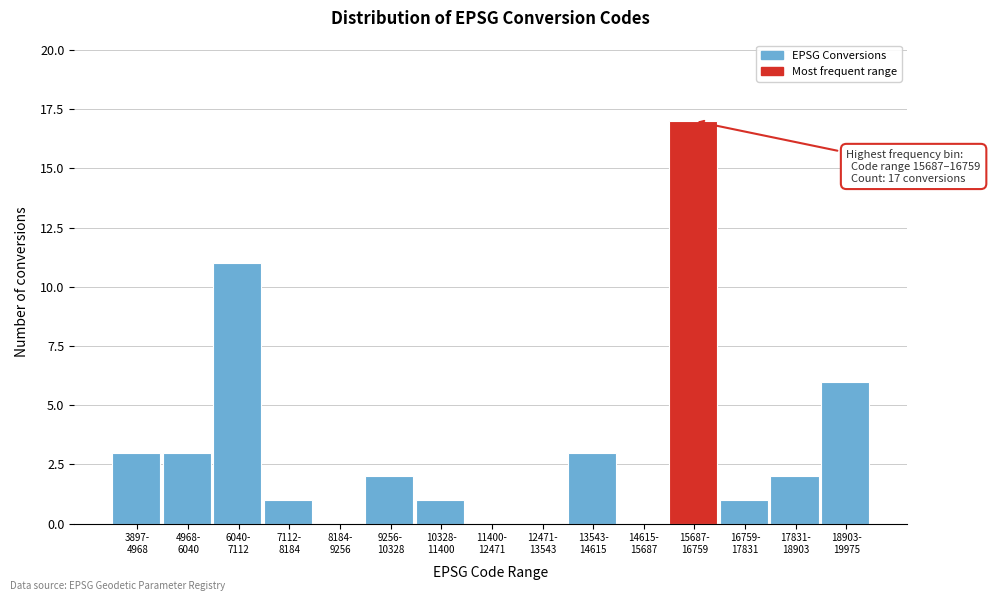

What is the sum of all values?

50